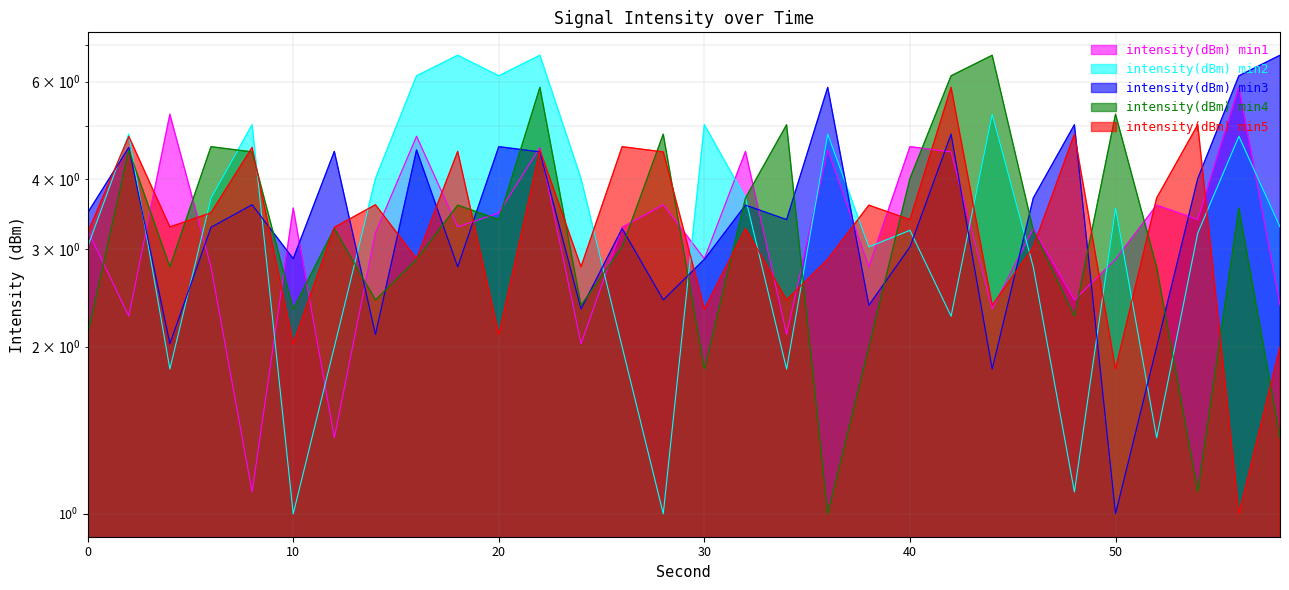

True or false: intensity(dBm) min1 has more than 1 interior local peaks.

True